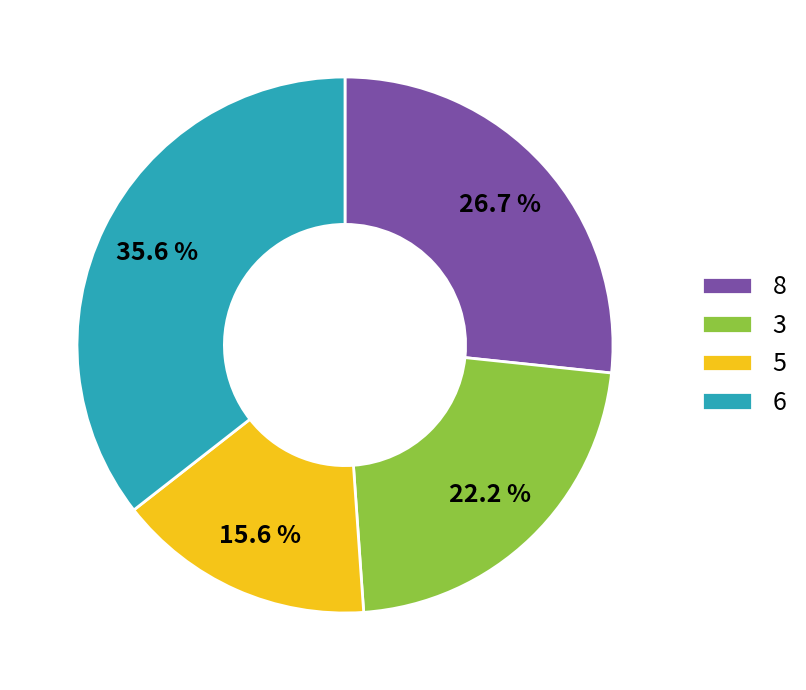

What is the ratio of the value at 5 to the value at 8?

0.6